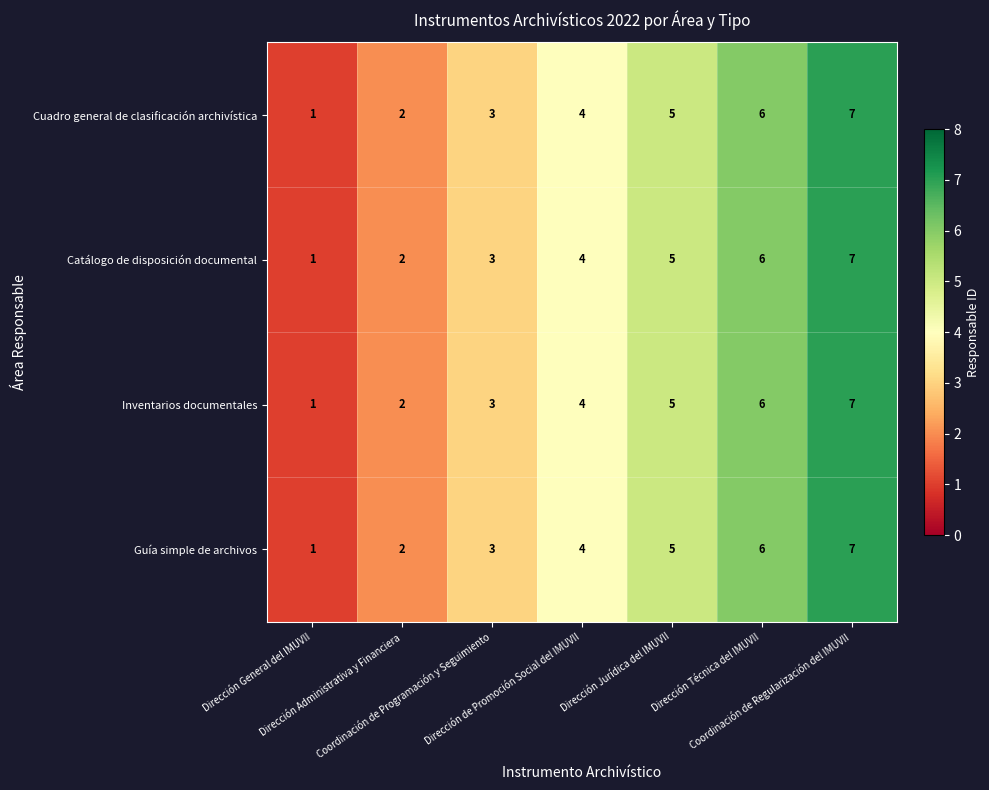

Count the Cuadro general de clasificación archivística values in the range 2 to 6.

5